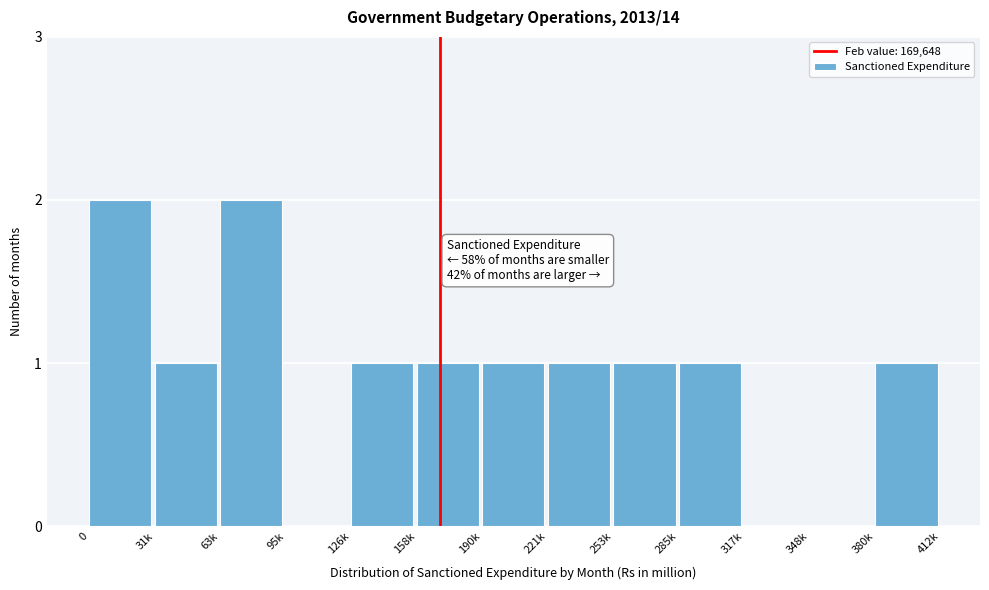

Reading right to left, transcribe all the data shown in this chart.

380k=1	348k=0	317k=0	285k=1	253k=1	221k=1	190k=1	158k=1	126k=1	95k=0	63k=2	31k=1	0=2